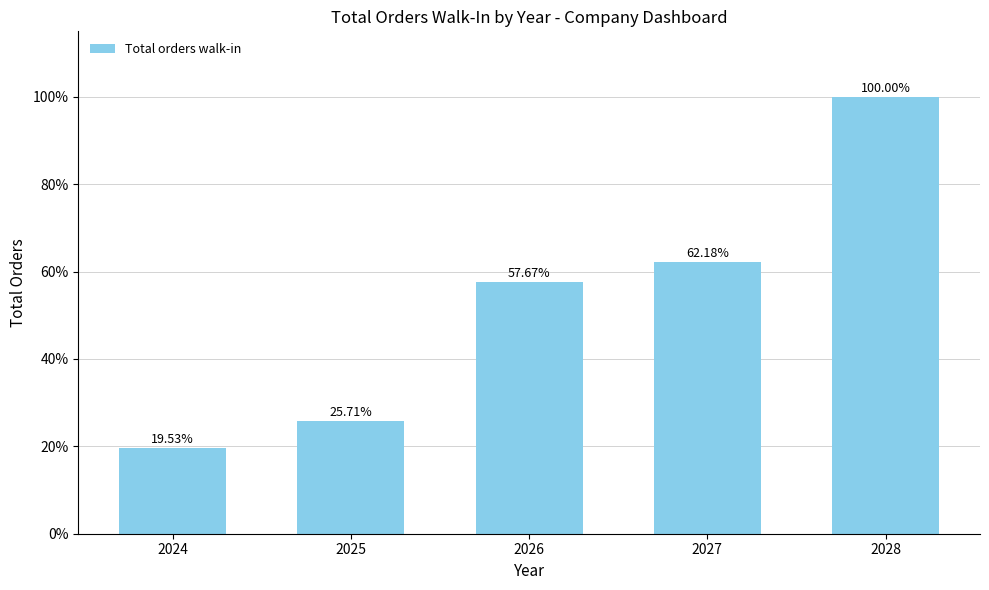

Between 2024 and 2025, which is larger?

2025